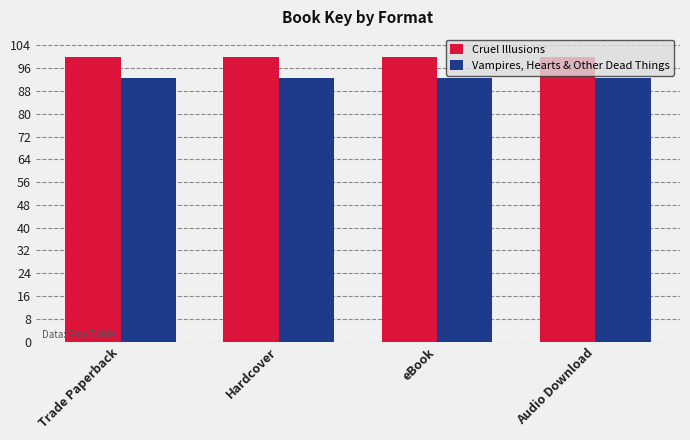

What is the sum of the Vampires, Hearts & Other Dead Things values at Audio Download and eBook?

185.5